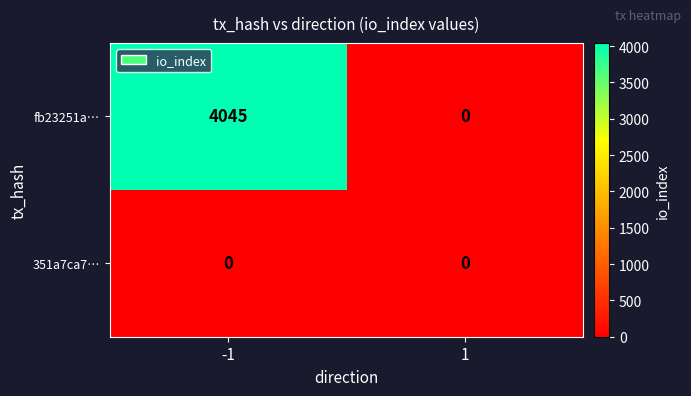

List the series in order of their overall mean, highest first.

fb23251a…, 351a7ca7…